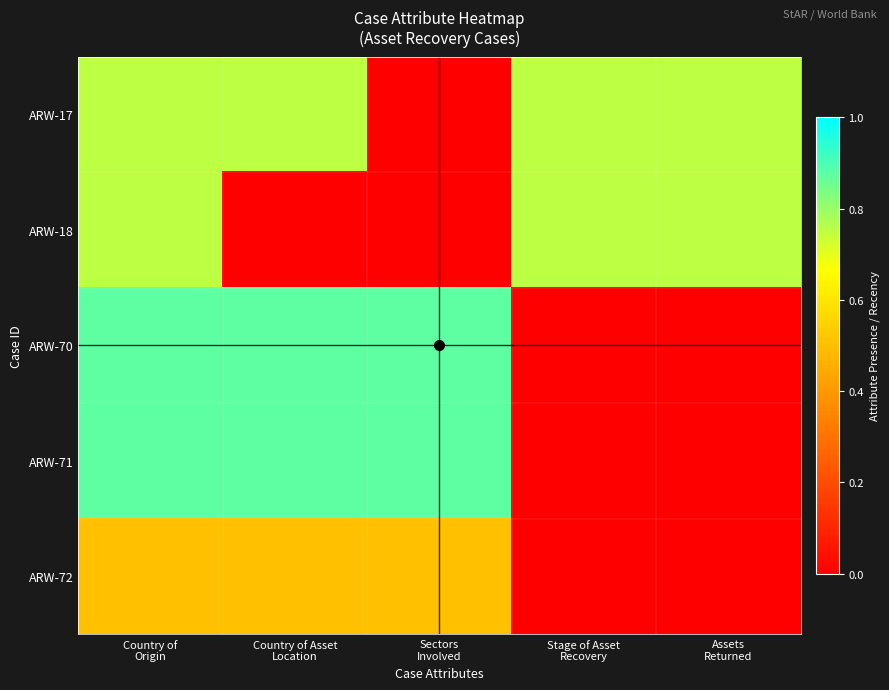

Which has a higher value, Stage of Asset
Recovery or Assets
Returned?

Stage of Asset
Recovery